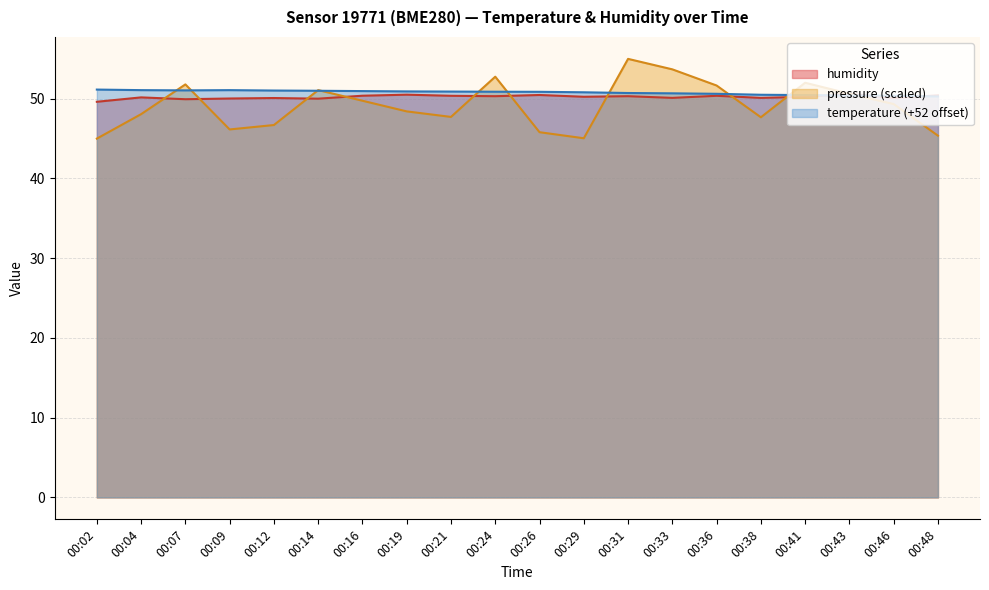

How many lines are shown in the chart?

3